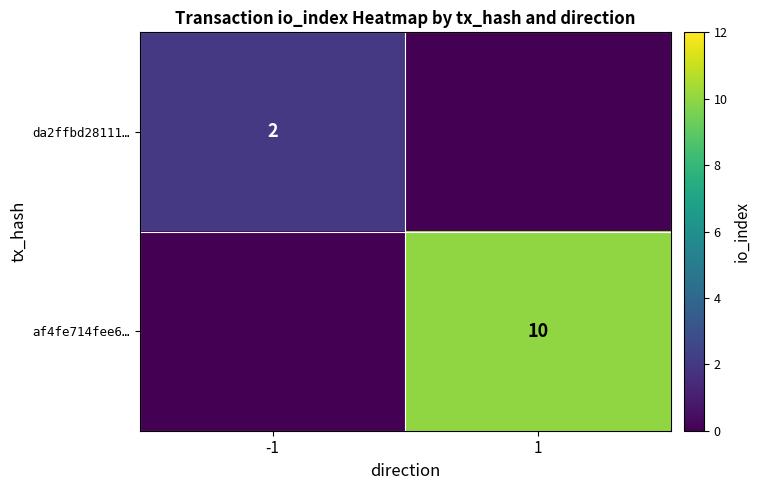

Which has a higher value, -1 or 1?

-1